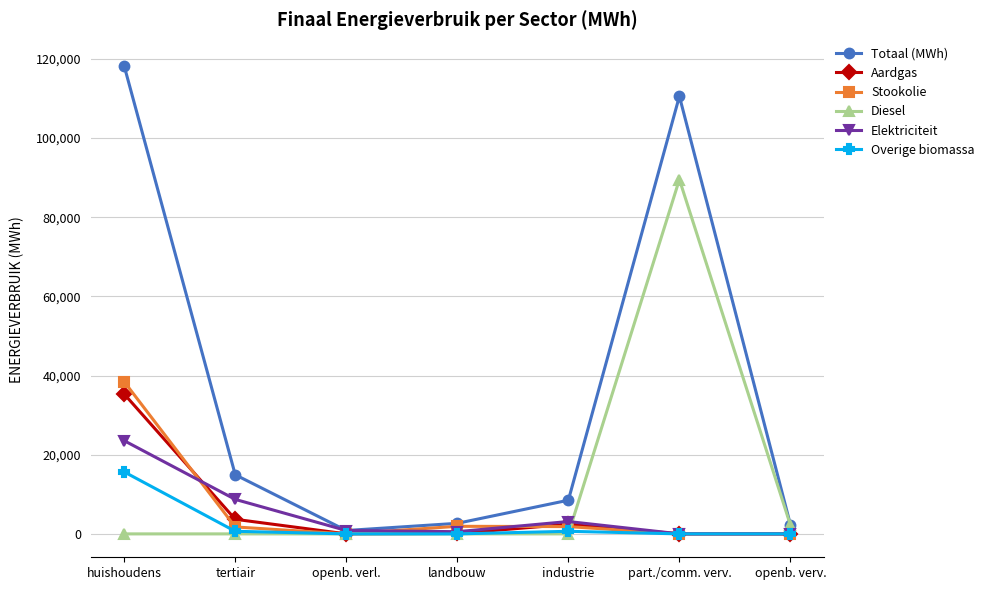

At which category is the sum across all series the highest?

huishoudens